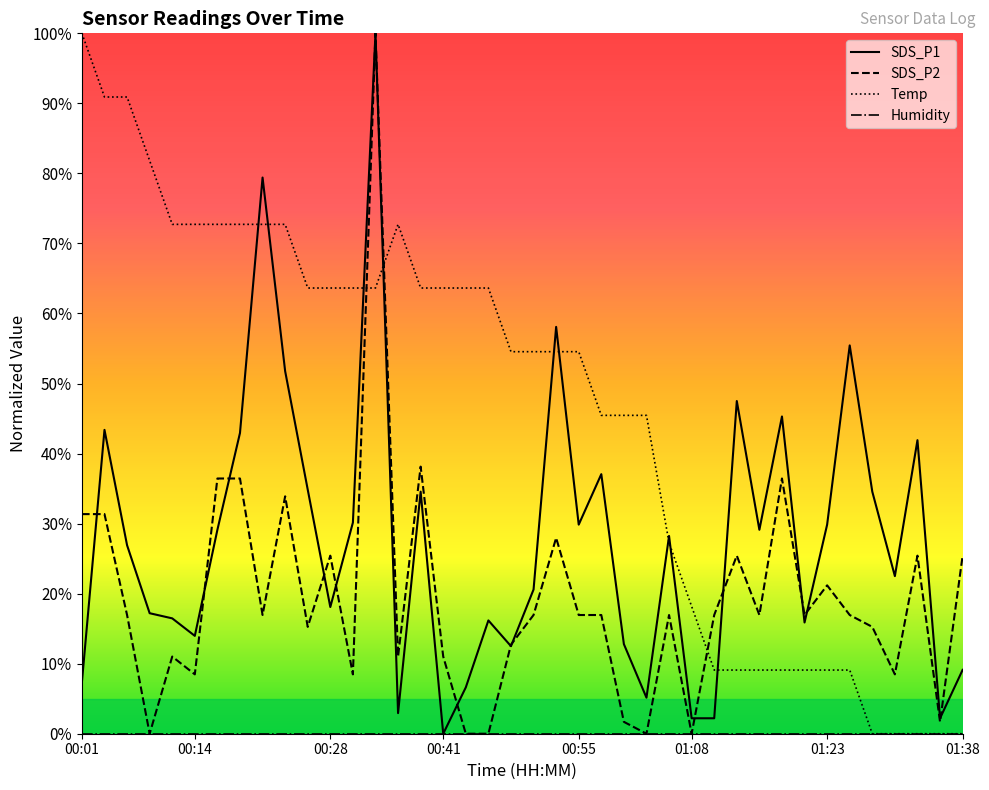

Which series ends up on top after the final intersection of SDS_P2 and Temp?

SDS_P2